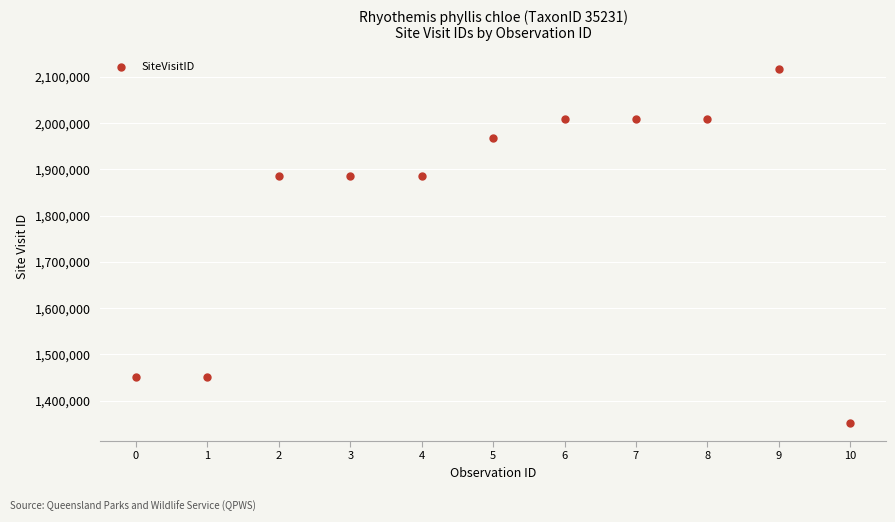

What is the average Y value?

1820451